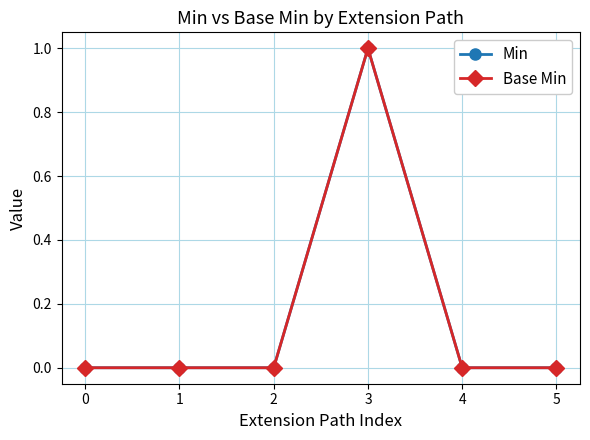

Is this an area chart (filled region under the line)?

No